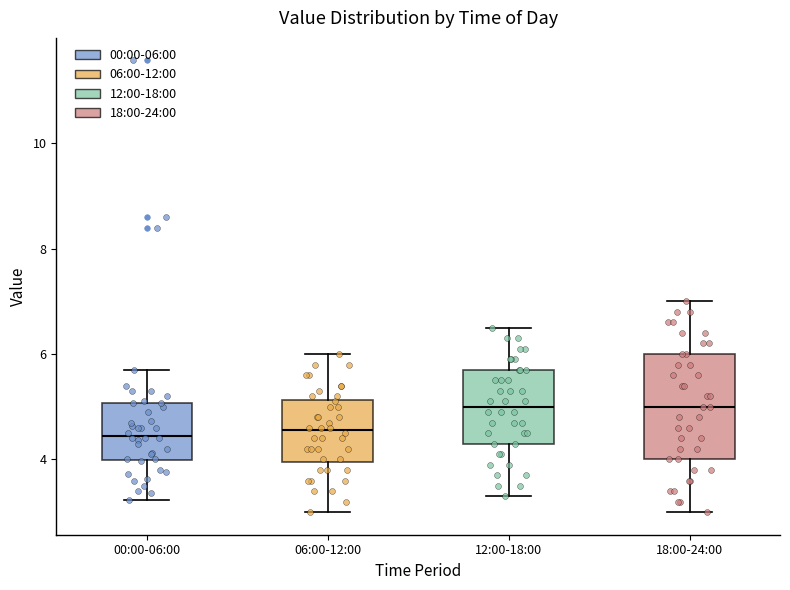

Which box is the tallest, from its lower edge to its upper edge?

18:00-24:00